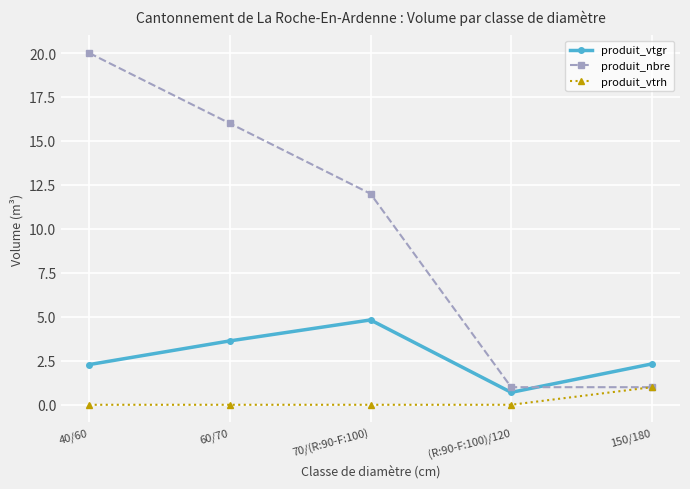

What is the sum of the produit_vtgr values at 70/(R:90-F:100) and (R:90-F:100)/120?

5.5